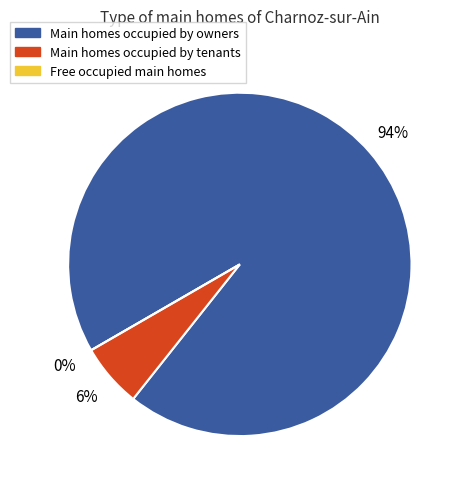

To the nearest percent, what is the difference between the largest and smallest slice percentages?

94%